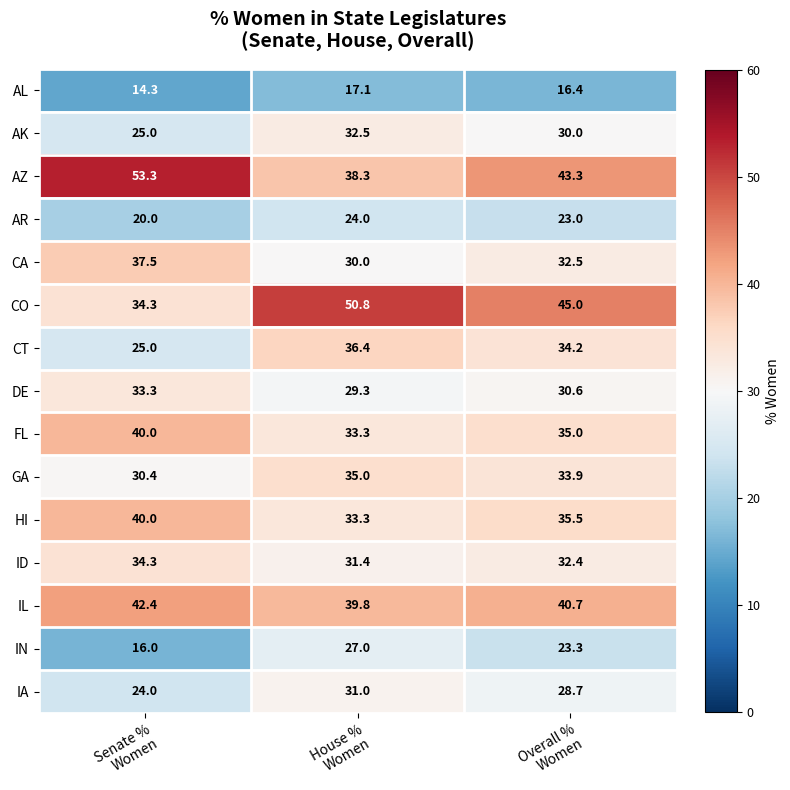

What is the maximum value shown in the chart?

53.3